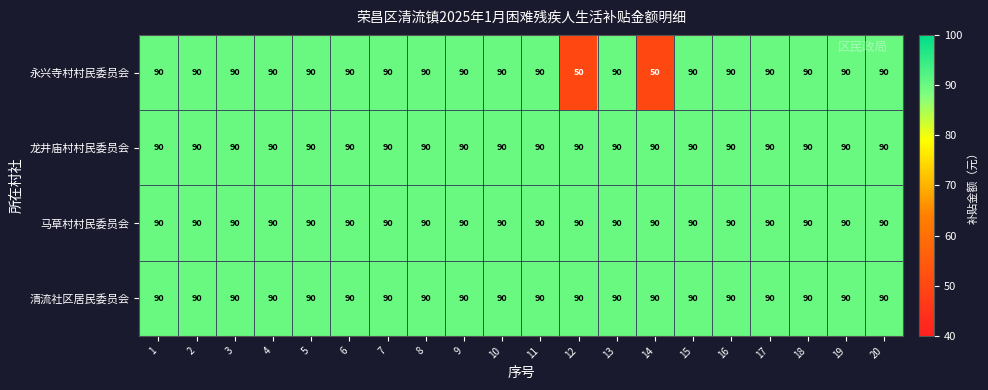

What is the minimum value shown in the chart?

50